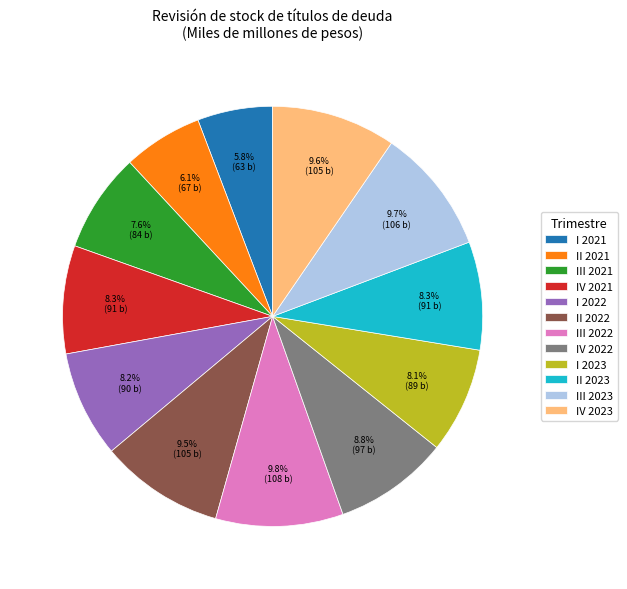

Combined, do I 2021 and IV 2023 account for over 50%?

No